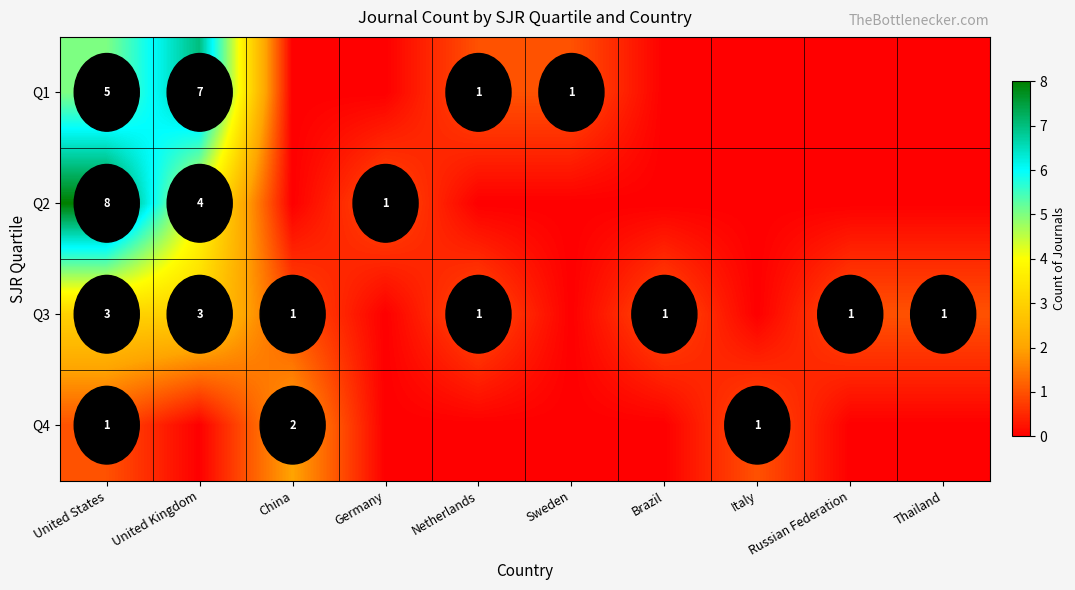

Is it true that Q4 equals 3 at China?

False